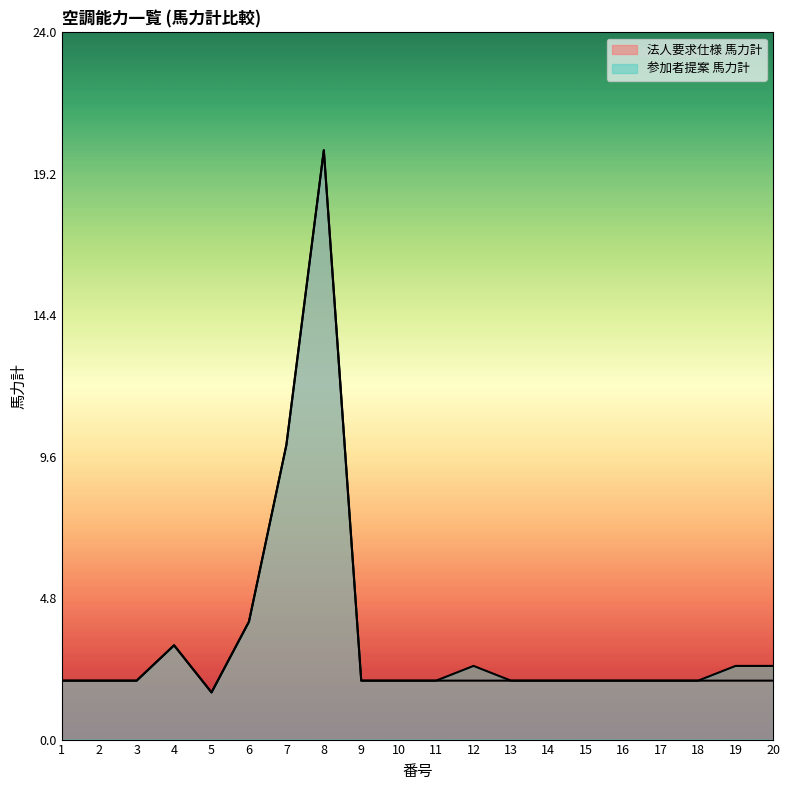

How many data points in 参加者提案 馬力計 are less than 2?

1